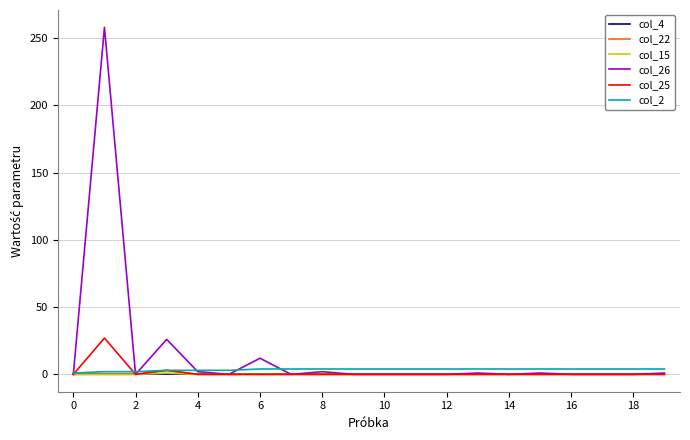

Which series has the largest range (max minus min)?

col_26